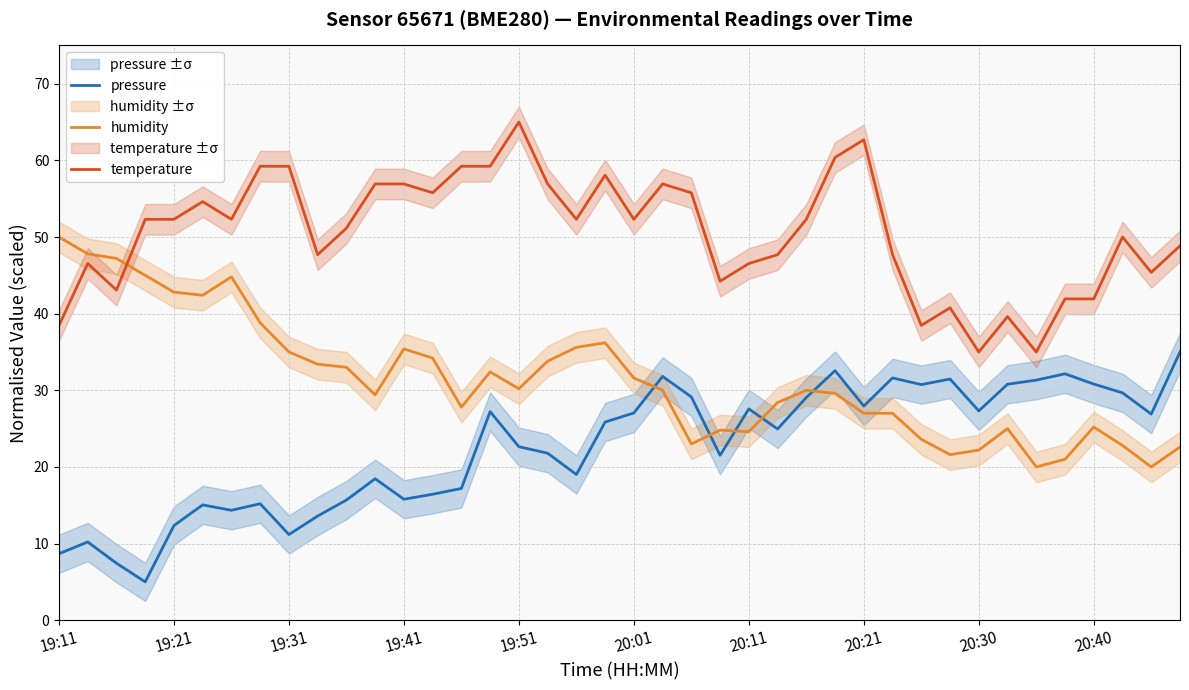

At which category is the sum across all series the highest?

27